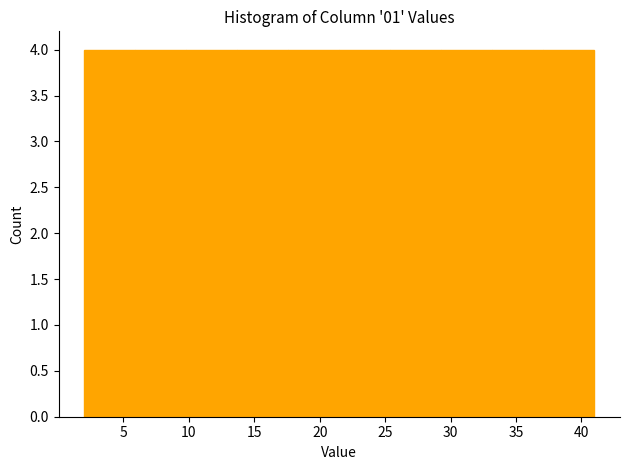

Reading left to right, list every bar in this chart as the range it spans on the x-axis followed by its height. Neither the bar edges nor the heights are printed on the chart, so give them approximately, as read against the axes.

2.0 to 5.9: 4
5.9 to 9.8: 4
9.8 to 13.7: 4
13.7 to 17.6: 4
17.6 to 21.5: 4
21.5 to 25.4: 4
25.4 to 29.3: 4
29.3 to 33.2: 4
33.2 to 37.1: 4
37.1 to 41.0: 4